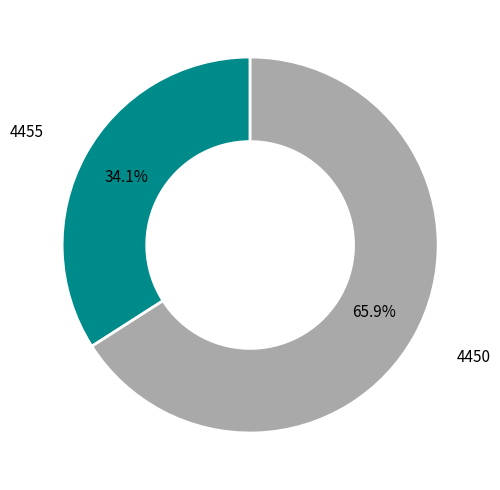

How many segments does this pie chart have?

2